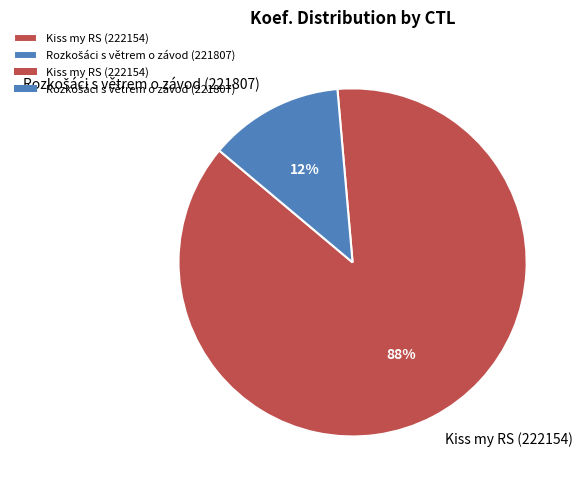

To the nearest percent, what is the average slice percentage?

50%